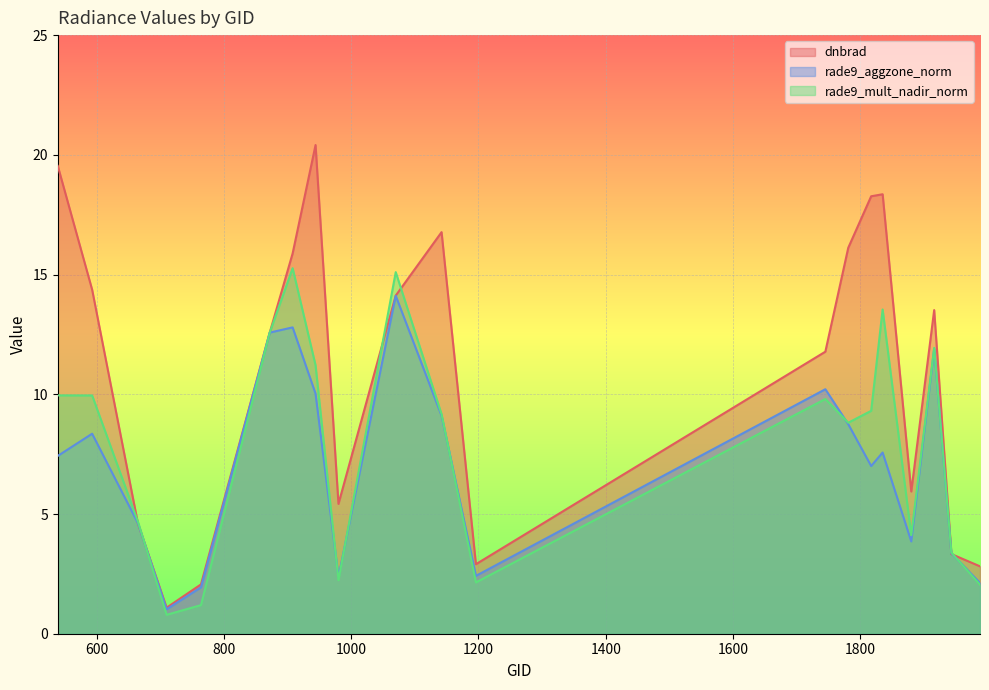

At which label is rade9_mult_nadir_norm closest to 8?

1781